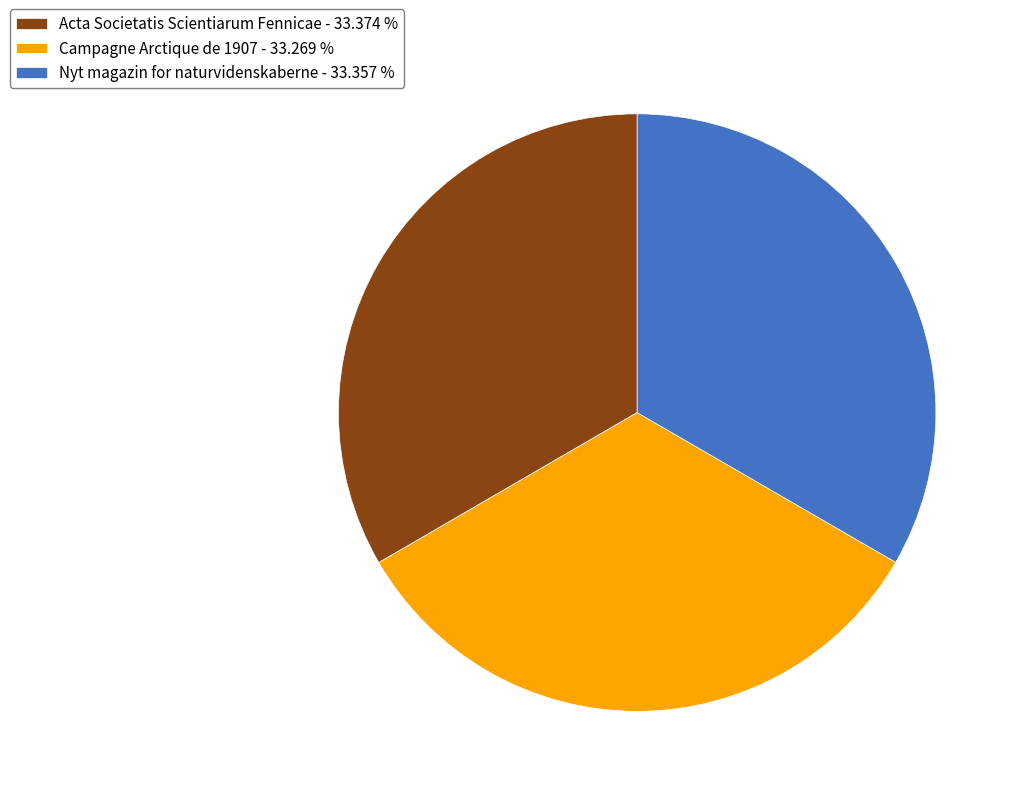

Combined, do Nyt magazin for naturvidenskaberne - 33.357 % and Campagne Arctique de 1907 - 33.269 % account for over 50%?

Yes